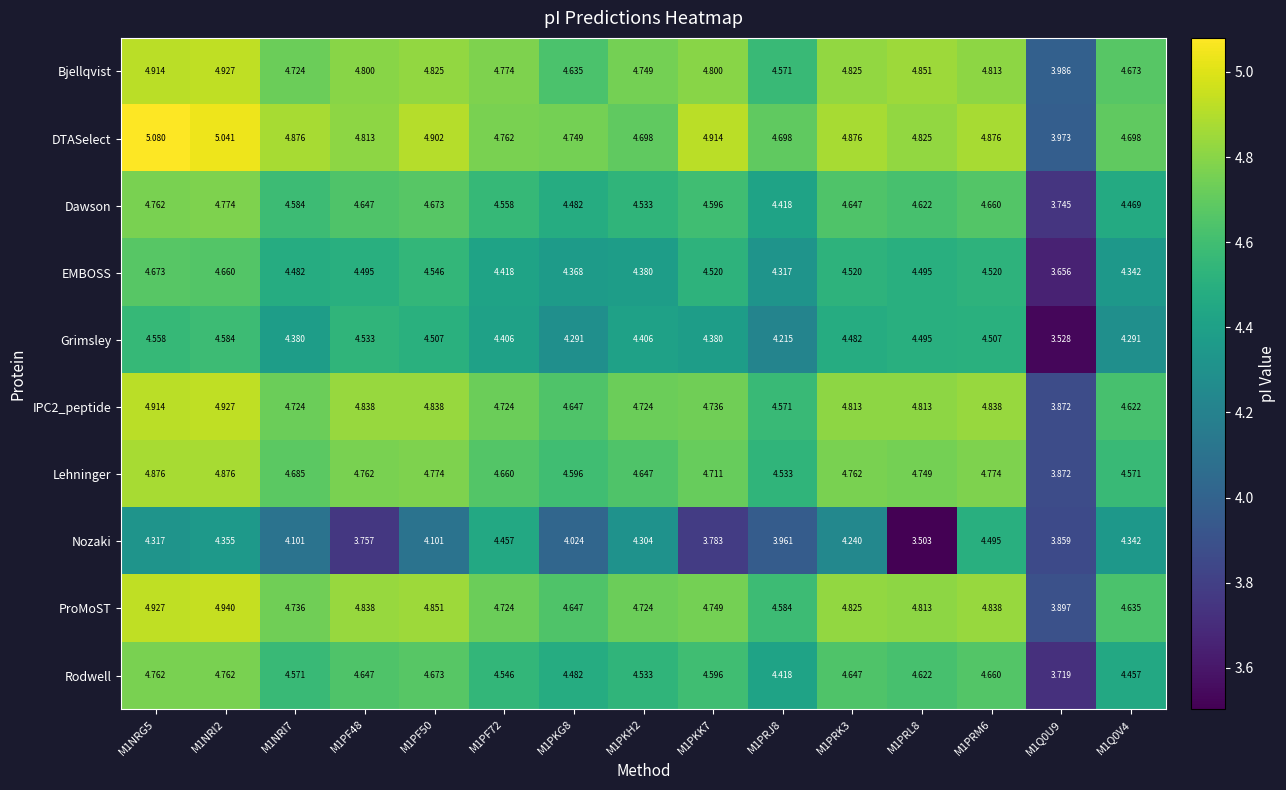

Between M1PF48 and M1PF72, which series saw the biggest shift?

Nozaki